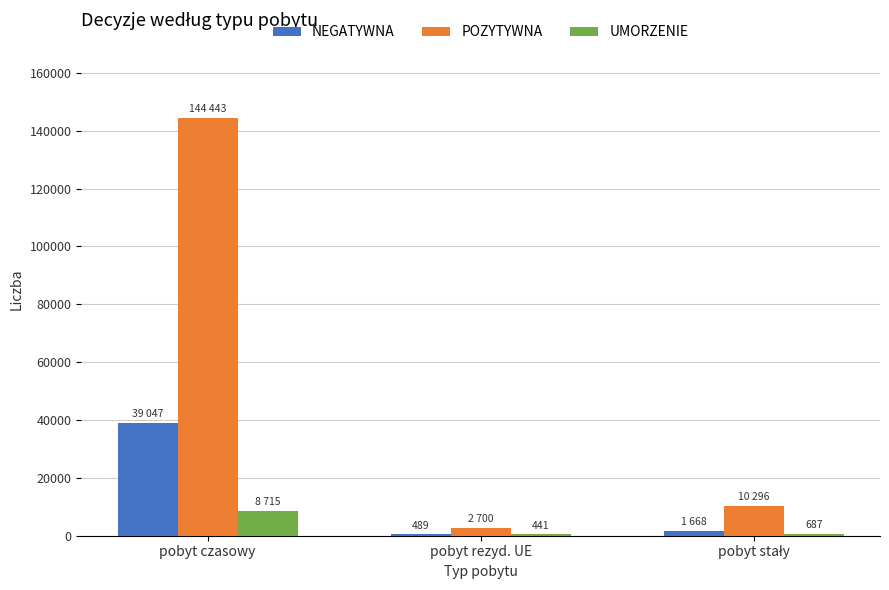

Is it true that POZYTYWNA equals 235275 at pobyt czasowy?

False